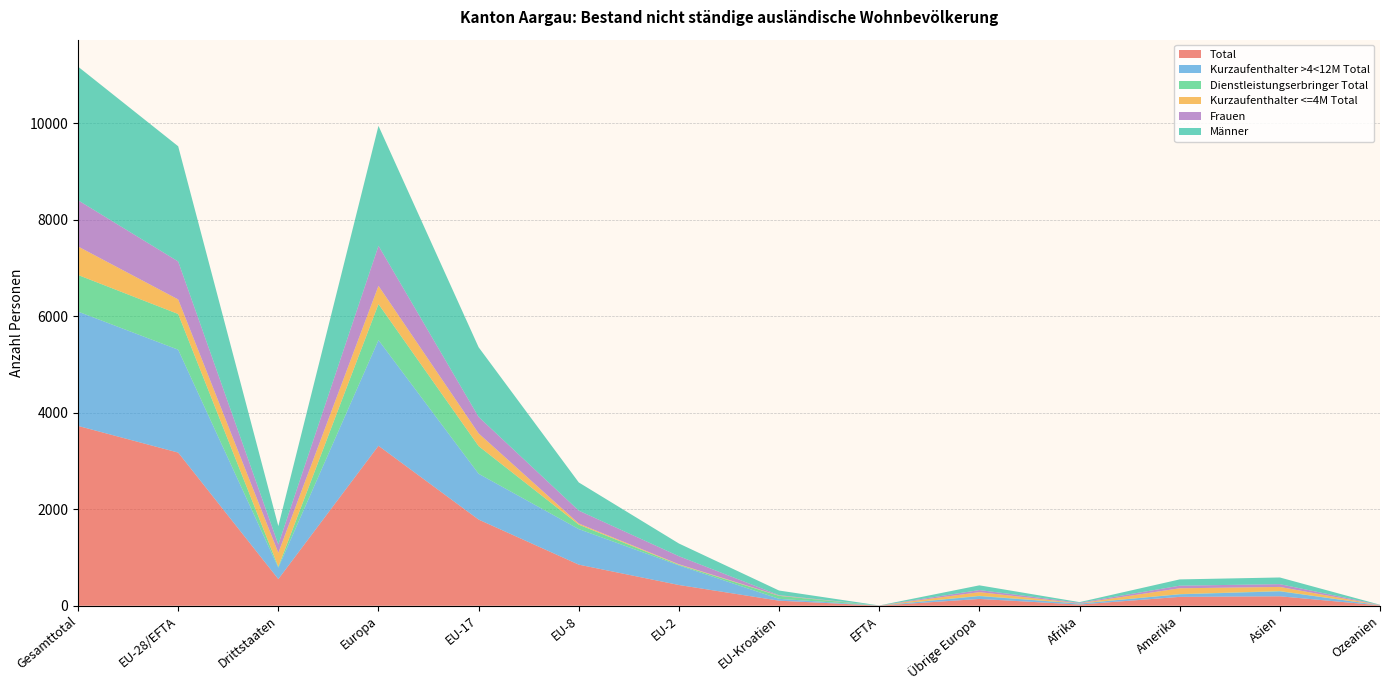

Reading left to right, extract all data points from this chart.

Total: 3728	3175	553	3316	1786	852	430	105	2	141	25	184	196	7
Kurzaufenthalter >4<12M Total: 2370	2133	237	2191	950	737	406	38	2	58	20	53	102	4
Dienstleistungserbringer Total: 759	740	19	747	573	92	13	62	0	7	2	4	6	0
Kurzaufenthalter <=4M Total: 591	302	289	378	263	23	11	5	0	76	3	121	86	3
Frauen: 958	787	171	830	342	268	167	9	1	43	12	54	58	4
Männer: 2770	2388	382	2486	1444	584	263	96	1	98	13	130	138	3